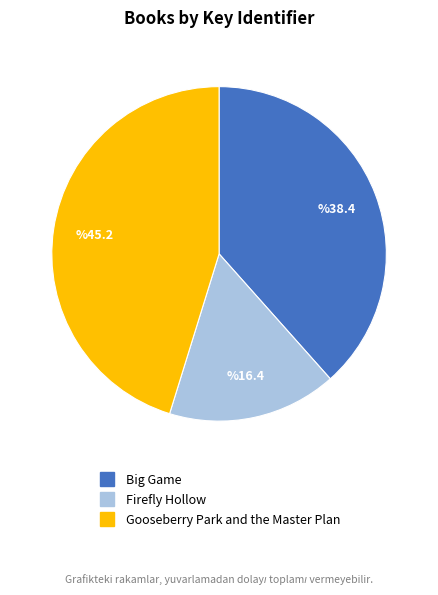

Which slice is the smallest?

Firefly Hollow